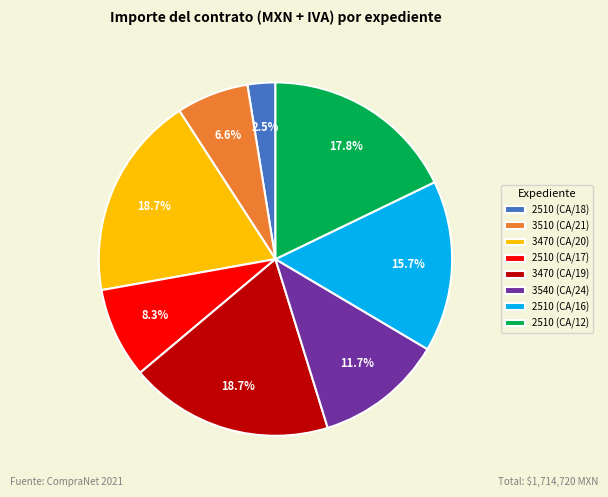

How many slices are in this pie chart?

8